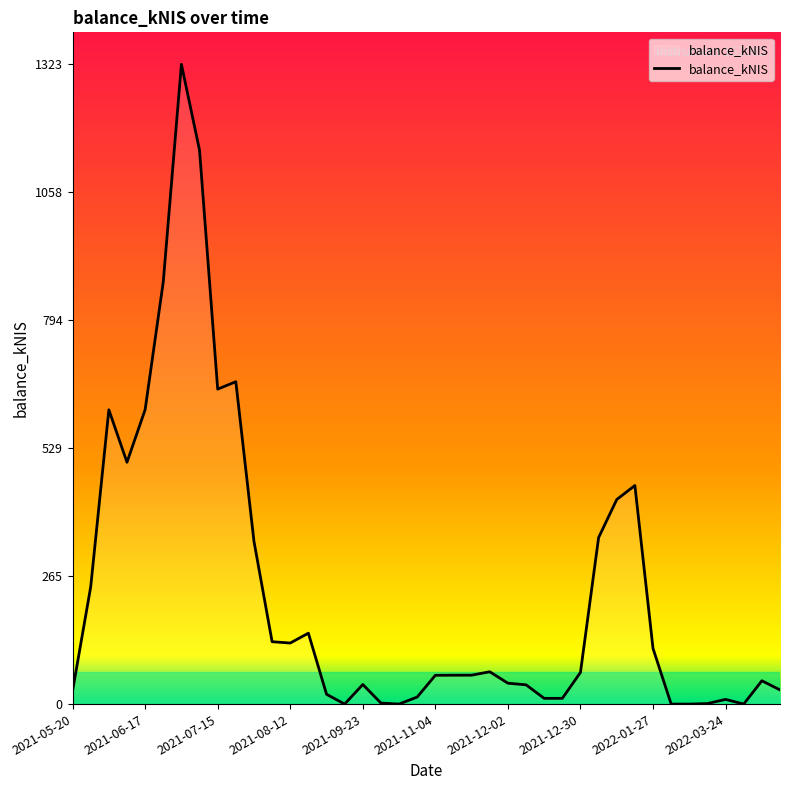

What is the greatest value displayed?

1323.0